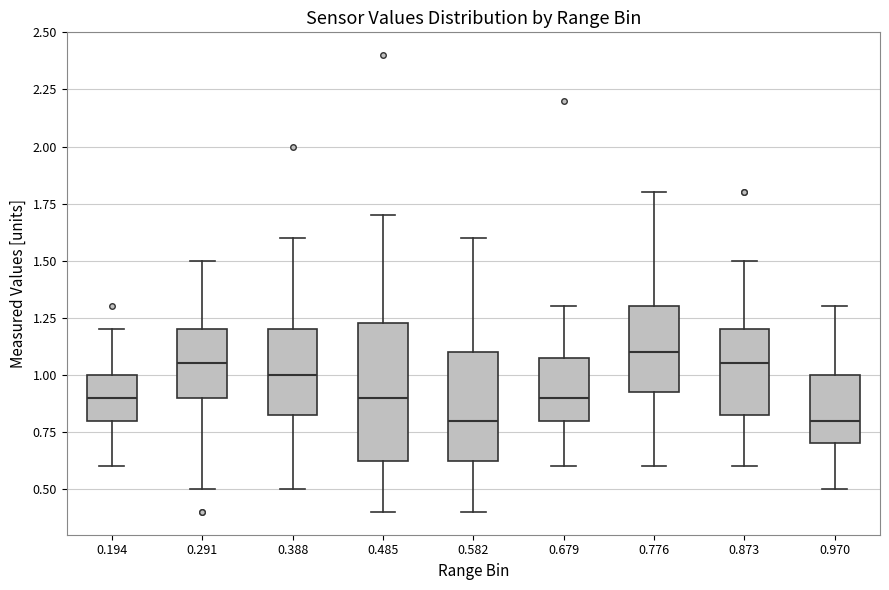

Reading left to right, transcribe this box plot: for each box, give where its median line is, the range the box spans, and where its two whiskers end, as read against the y-axis. The values are not printed on the chart, so give them approximately, as read against the axis.

0.194: median 0.90, box 0.80 to 1.00, whiskers 0.60 to 1.20
0.291: median 1.05, box 0.90 to 1.20, whiskers 0.50 to 1.50
0.388: median 1.00, box 0.85 to 1.20, whiskers 0.50 to 1.60
0.485: median 0.90, box 0.65 to 1.25, whiskers 0.40 to 1.70
0.582: median 0.80, box 0.65 to 1.10, whiskers 0.40 to 1.60
0.679: median 0.90, box 0.80 to 1.10, whiskers 0.60 to 1.30
0.776: median 1.10, box 0.95 to 1.30, whiskers 0.60 to 1.80
0.873: median 1.05, box 0.85 to 1.20, whiskers 0.60 to 1.50
0.970: median 0.80, box 0.70 to 1.00, whiskers 0.50 to 1.30